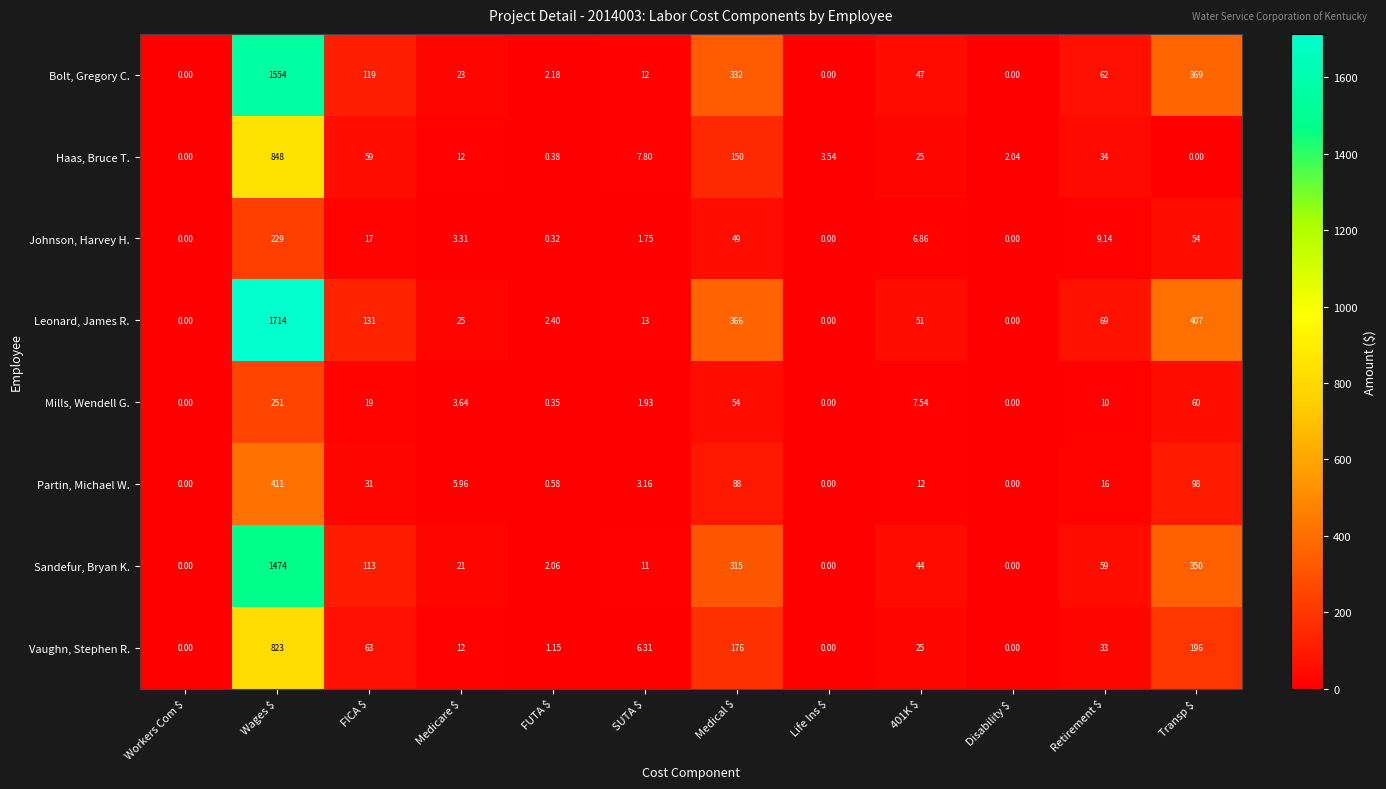

How many distinct data groups are displayed?

8